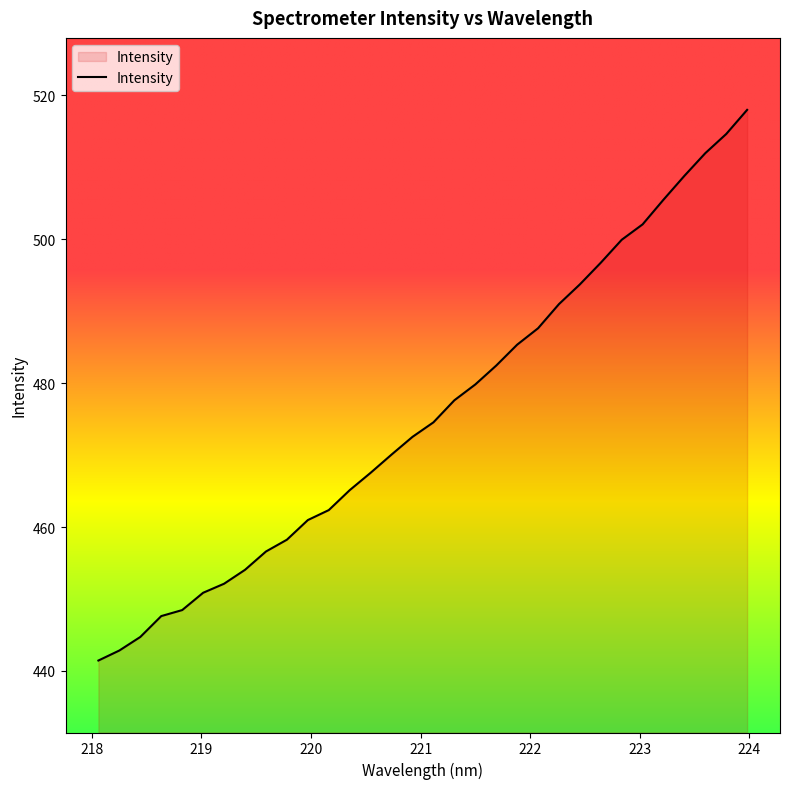

True or false: the data has more than 1 interior local peaks.

False